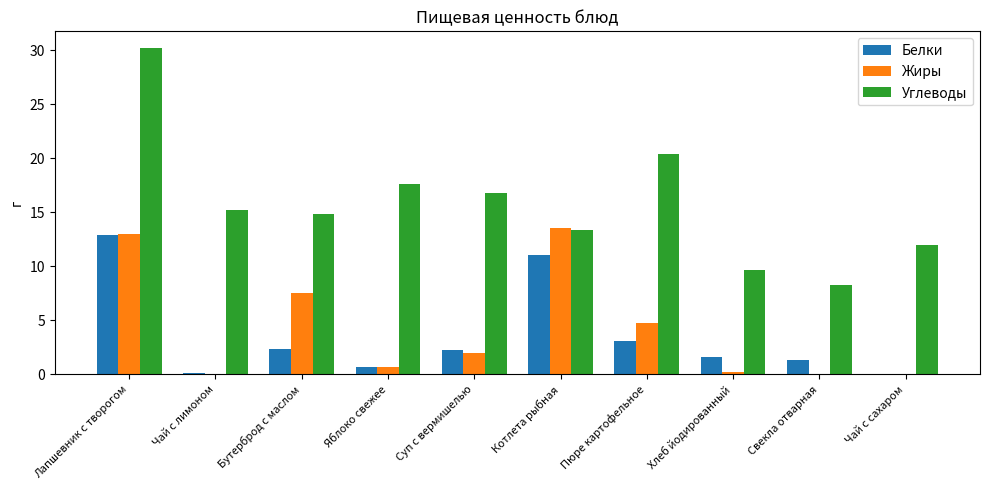

What is the sum of the Жиры values at Бутерброд с маслом and Свекла отварная?

7.5